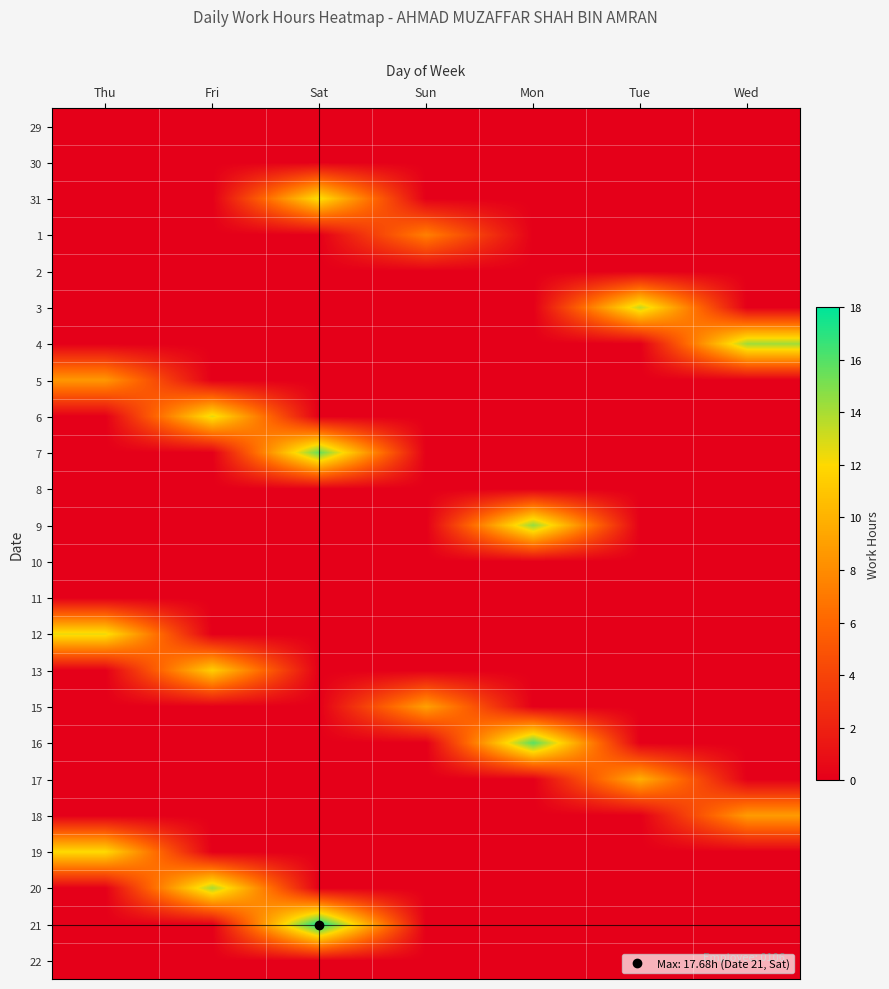

Reading left to right, what are all the values shown in this chart?

29: Thu=0.0	Fri=0.0	Sat=0.0	Sun=0.0	Mon=0.0	Tue=0.0	Wed=0.0
30: Thu=0.0	Fri=0.0	Sat=0.0	Sun=0.0	Mon=0.0	Tue=0.0	Wed=0.0
31: Thu=0.0	Fri=0.0	Sat=12.4	Sun=0.0	Mon=0.0	Tue=0.0	Wed=0.0
1: Thu=0.0	Fri=0.0	Sat=0.0	Sun=7.4	Mon=0.0	Tue=0.0	Wed=0.0
2: Thu=0.0	Fri=0.0	Sat=0.0	Sun=0.0	Mon=0.0	Tue=0.0	Wed=0.0
3: Thu=0.0	Fri=0.0	Sat=0.0	Sun=0.0	Mon=0.0	Tue=13.4	Wed=0.0
4: Thu=0.0	Fri=0.0	Sat=0.0	Sun=0.0	Mon=0.0	Tue=0.0	Wed=14.2
5: Thu=8.6	Fri=0.0	Sat=0.0	Sun=0.0	Mon=0.0	Tue=0.0	Wed=0.0
6: Thu=0.0	Fri=12.6	Sat=0.0	Sun=0.0	Mon=0.0	Tue=0.0	Wed=0.0
7: Thu=0.0	Fri=0.0	Sat=15.6	Sun=0.0	Mon=0.0	Tue=0.0	Wed=0.0
8: Thu=0.0	Fri=0.0	Sat=0.0	Sun=0.0	Mon=0.0	Tue=0.0	Wed=0.0
9: Thu=0.0	Fri=0.0	Sat=0.0	Sun=0.0	Mon=14.5	Tue=0.0	Wed=0.0
10: Thu=0.0	Fri=0.0	Sat=0.0	Sun=0.0	Mon=0.0	Tue=0.0	Wed=0.0
11: Thu=0.0	Fri=0.0	Sat=0.0	Sun=0.0	Mon=0.0	Tue=0.0	Wed=0.0
12: Thu=12.5	Fri=0.0	Sat=0.0	Sun=0.0	Mon=0.0	Tue=0.0	Wed=0.0
13: Thu=0.0	Fri=11.5	Sat=0.0	Sun=0.0	Mon=0.0	Tue=0.0	Wed=0.0
15: Thu=0.0	Fri=0.0	Sat=0.0	Sun=9.1	Mon=0.0	Tue=0.0	Wed=0.0
16: Thu=0.0	Fri=0.0	Sat=0.0	Sun=0.0	Mon=15.9	Tue=0.0	Wed=0.0
17: Thu=0.0	Fri=0.0	Sat=0.0	Sun=0.0	Mon=0.0	Tue=9.8	Wed=0.0
18: Thu=0.0	Fri=0.0	Sat=0.0	Sun=0.0	Mon=0.0	Tue=0.0	Wed=8.8
19: Thu=12.1	Fri=0.0	Sat=0.0	Sun=0.0	Mon=0.0	Tue=0.0	Wed=0.0
20: Thu=0.0	Fri=14.0	Sat=0.0	Sun=0.0	Mon=0.0	Tue=0.0	Wed=0.0
21: Thu=0.0	Fri=0.0	Sat=17.7	Sun=0.0	Mon=0.0	Tue=0.0	Wed=0.0
22: Thu=0.0	Fri=0.0	Sat=0.0	Sun=0.0	Mon=0.0	Tue=0.0	Wed=0.0